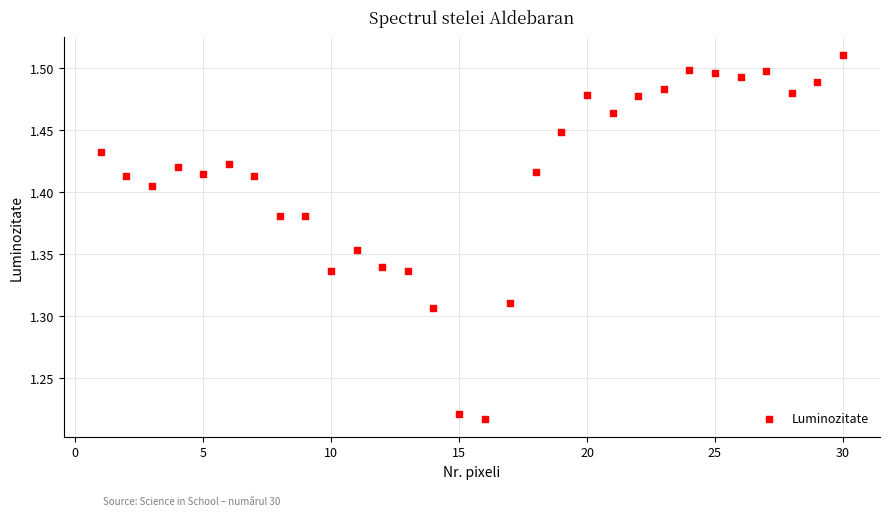

What is the range of Y values (max minus min)?

0.3